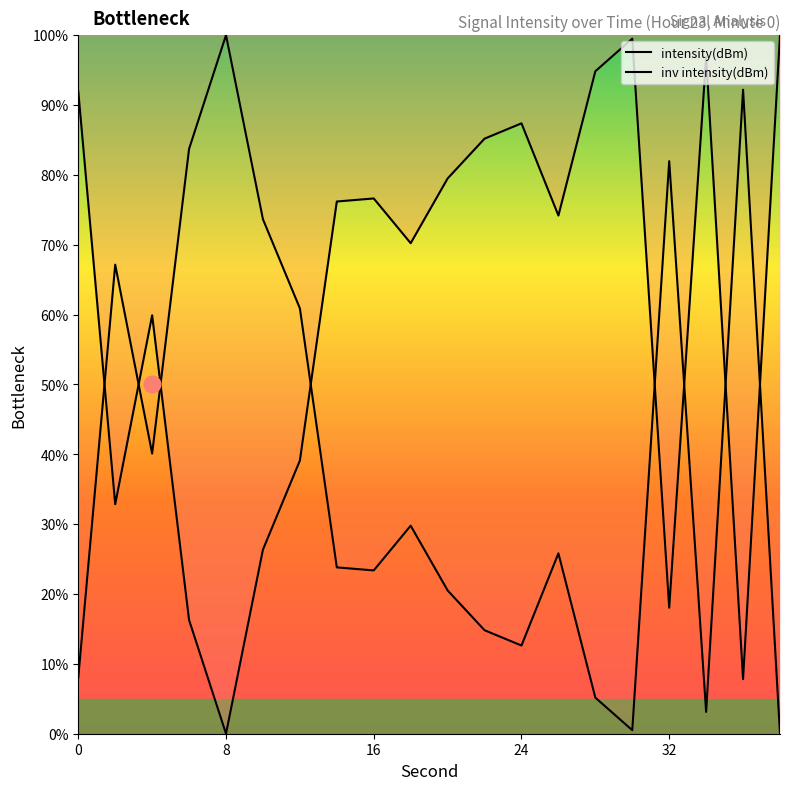

How many interior local valleys does the intensity(dBm) series have?

6